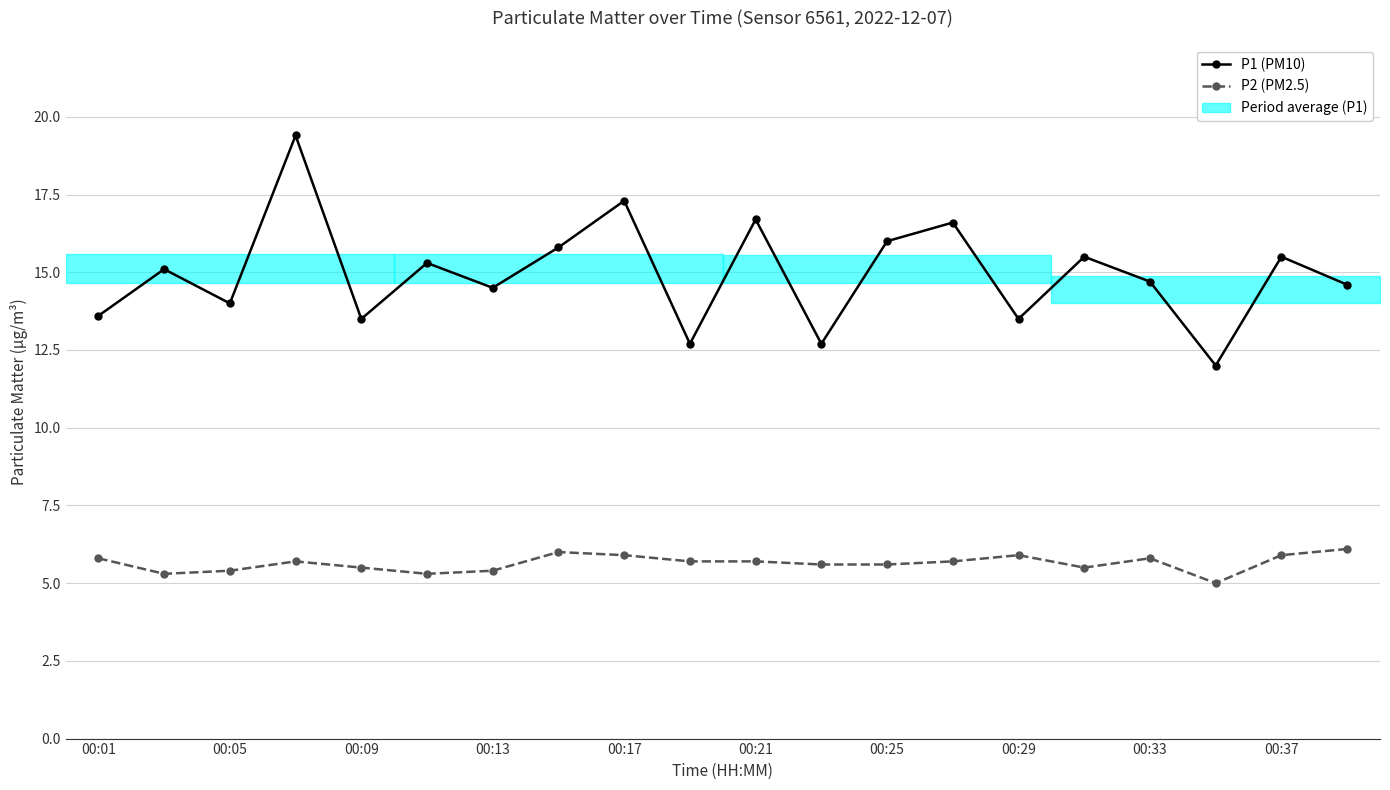

Reading left to right, extract all data points from this chart.

P1 (PM10): 13.6	15.1	14.0	19.4	13.5	15.3	14.5	15.8	17.3	12.7	16.7	12.7	16.0	16.6	13.5	15.5	14.7	12.0	15.5	14.6
P2 (PM2.5): 5.8	5.3	5.4	5.7	5.5	5.3	5.4	6.0	5.9	5.7	5.7	5.6	5.6	5.7	5.9	5.5	5.8	5.0	5.9	6.1